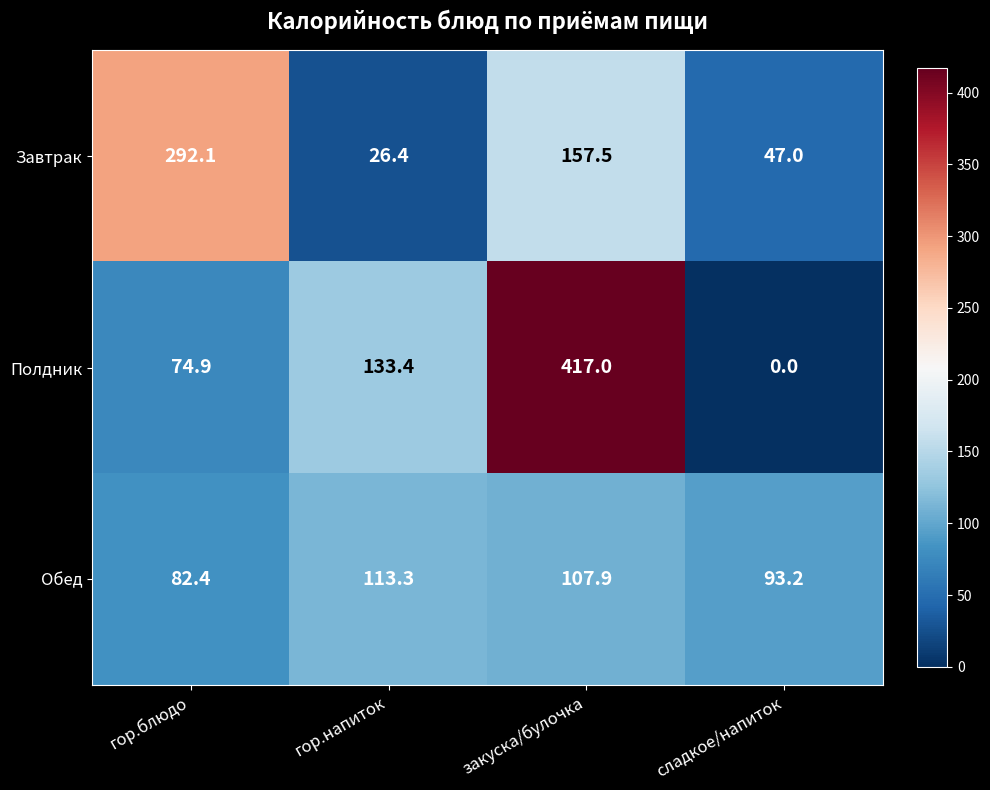

Reading left to right, what are all the values shown in this chart?

Завтрак: гор.блюдо=292.1	гор.напиток=26.4	закуска/булочка=157.5	сладкое/напиток=47.0
Полдник: гор.блюдо=74.9	гор.напиток=133.4	закуска/булочка=417.0	сладкое/напиток=0.0
Обед: гор.блюдо=82.4	гор.напиток=113.3	закуска/булочка=107.9	сладкое/напиток=93.2